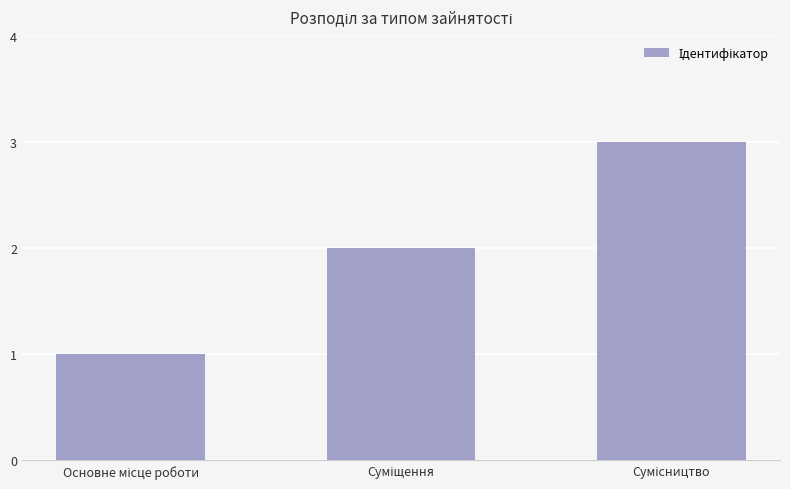

Count the values in the range 1 to 3.

3